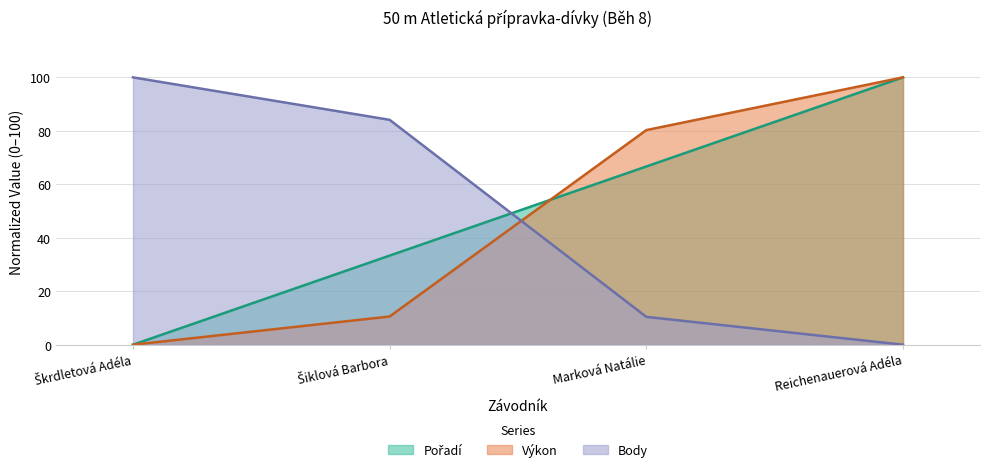

Rank the categories by Pořadí value from lowest to highest.

Škrdletová Adéla, Šiklová Barbora, Marková Natálie, Reichenauerová Adéla